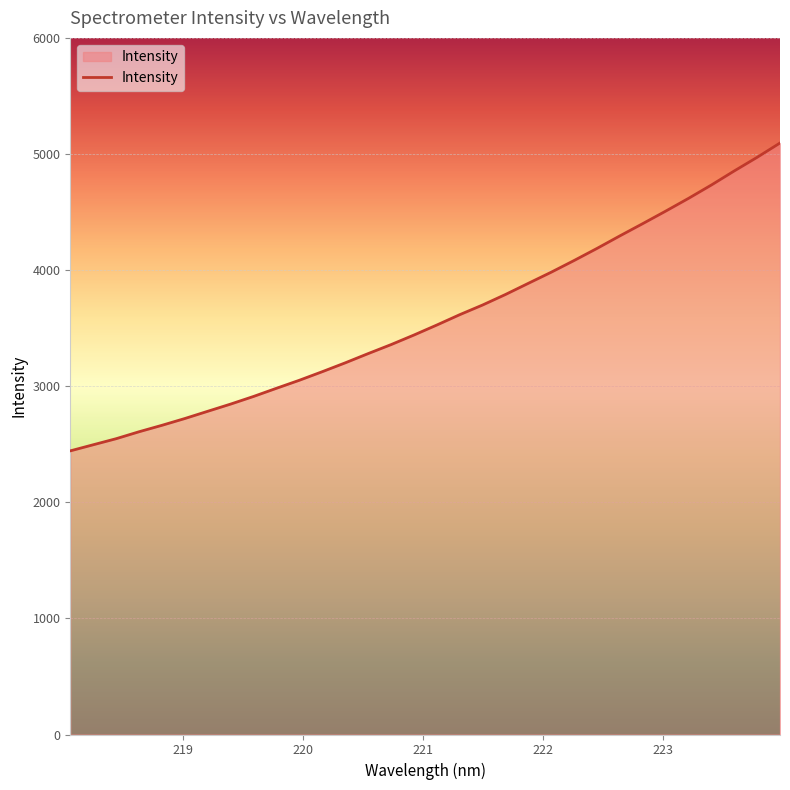

What is the greatest value displayed?

5094.6